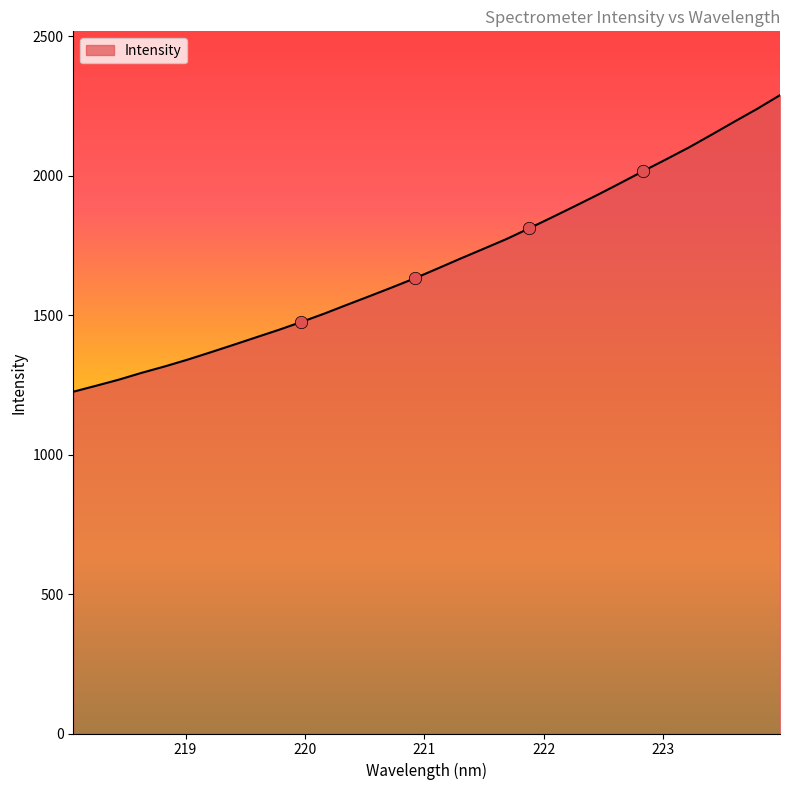

What is the minimum value shown in the chart?

1225.3